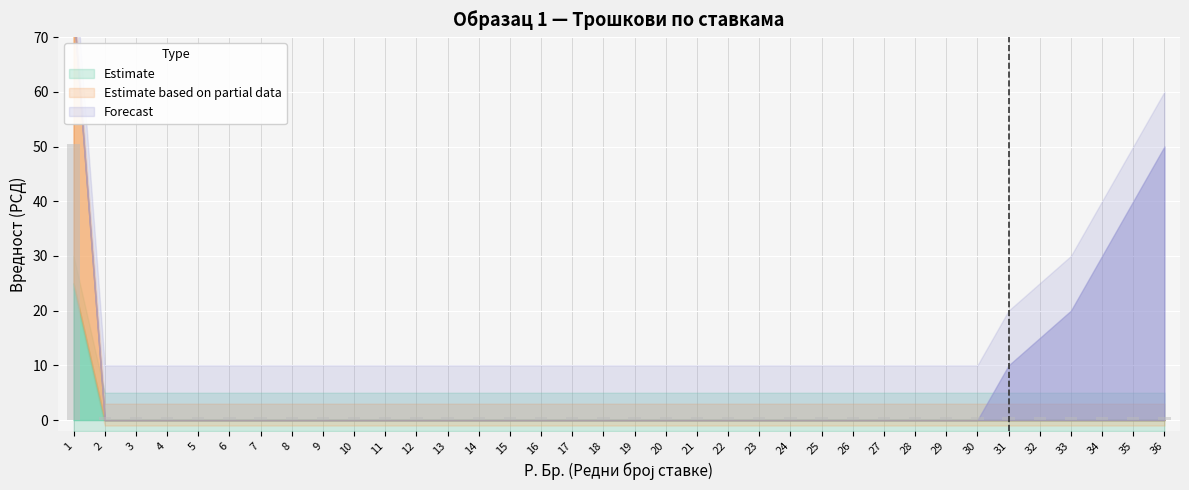

True or false: the data shows 0.5 at 7.

True